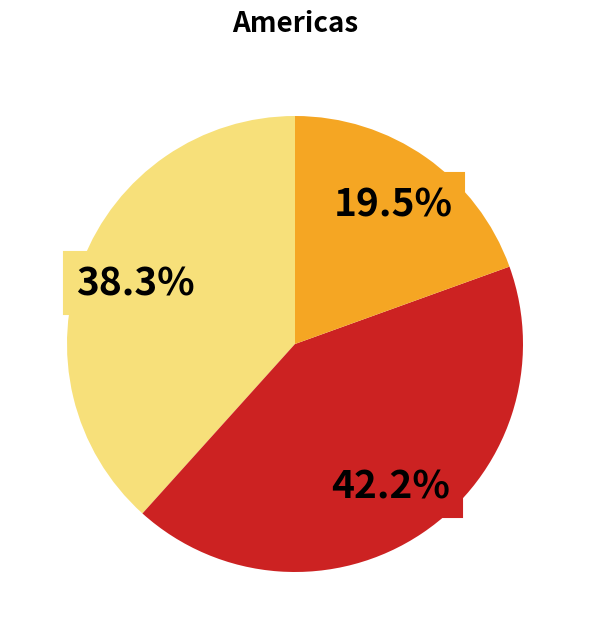

Is there any slice that represents more than half of the pie?

No